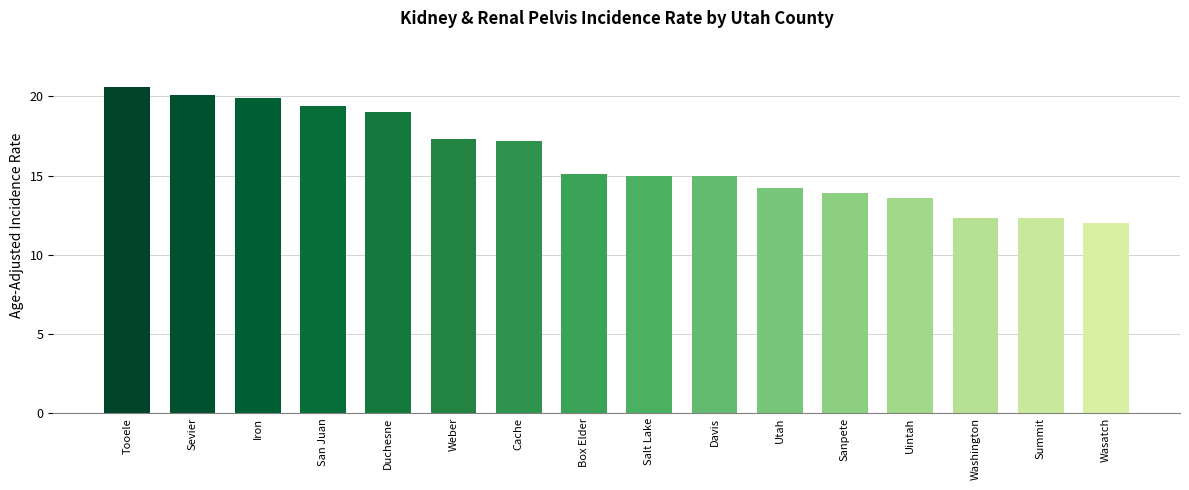

Where does the data first go above 15?

Tooele